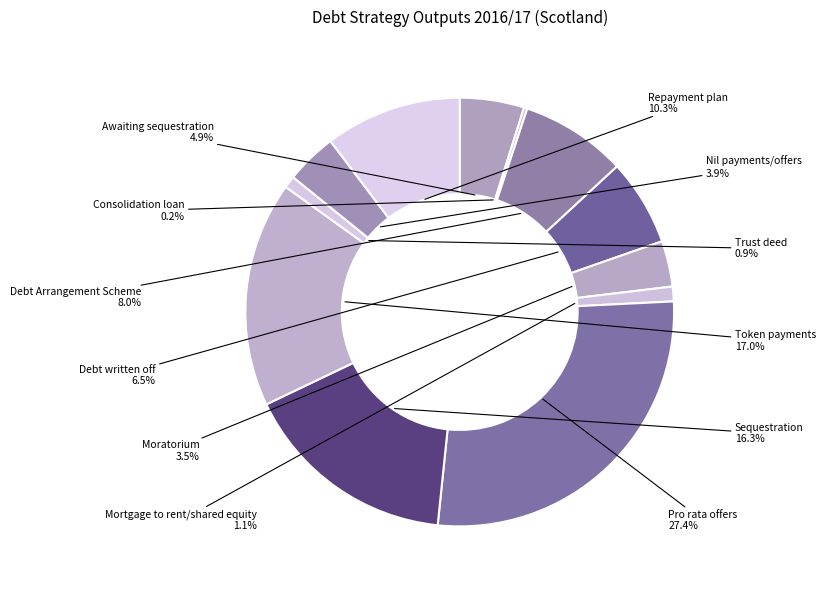

Does any single category account for the majority?

No